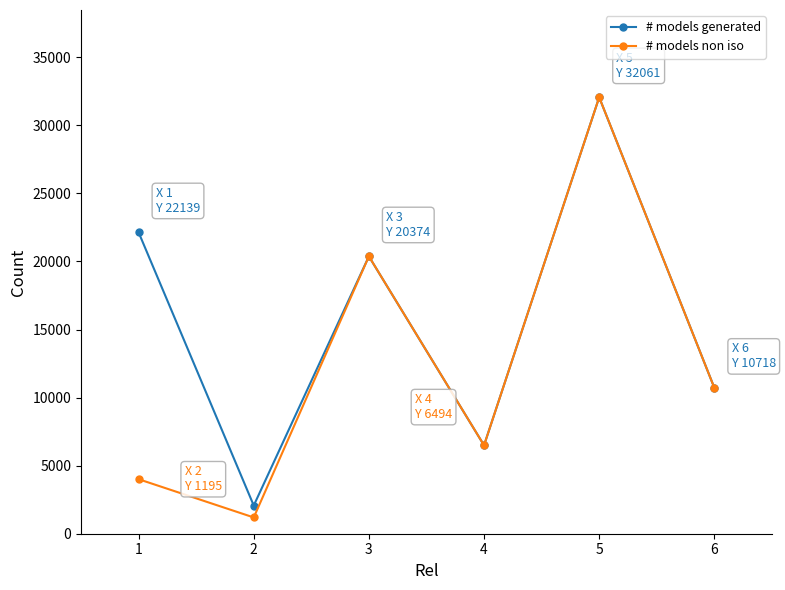

How many series are shown in this chart?

2